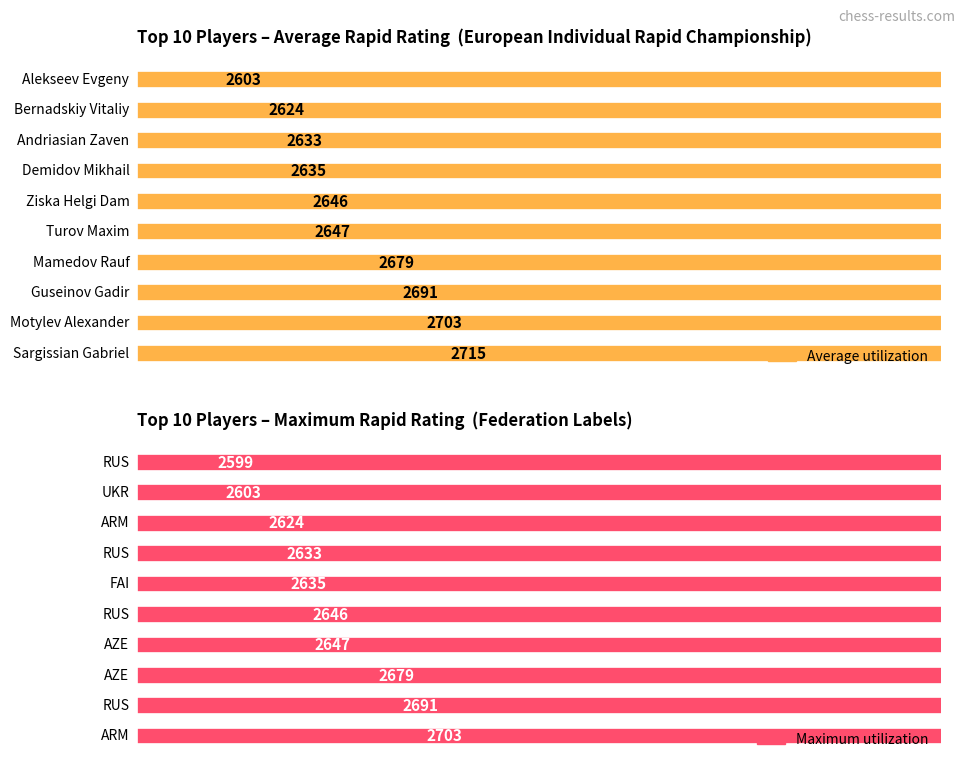

True or false: Maximum utilization has a value of 2703 at 0.

True